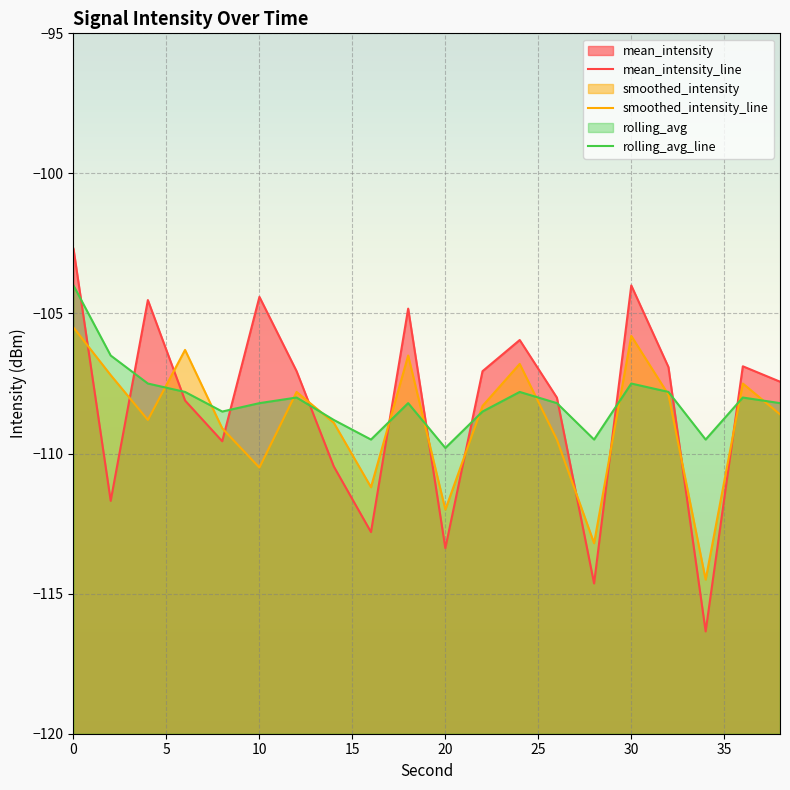

Is it true that smoothed_intensity_line equals -52.0 at 0?

False